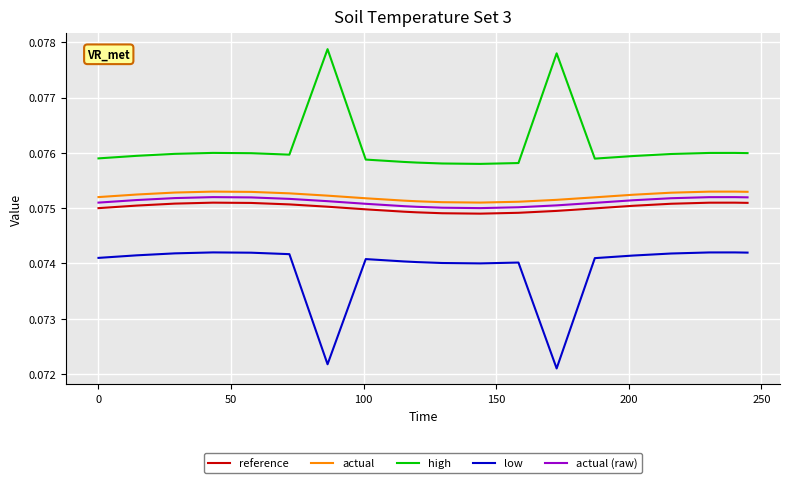

How many lines are shown in the chart?

5